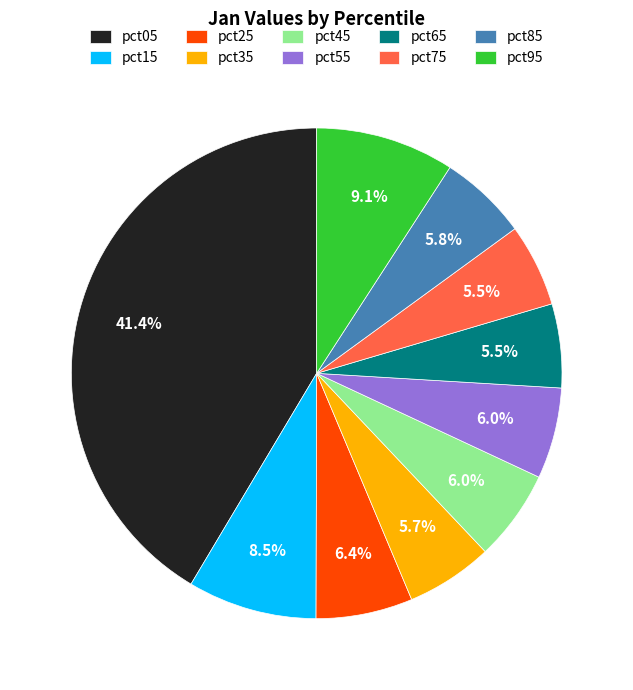

To the nearest percent, what is the difference between the largest and smallest slice percentages?

36%